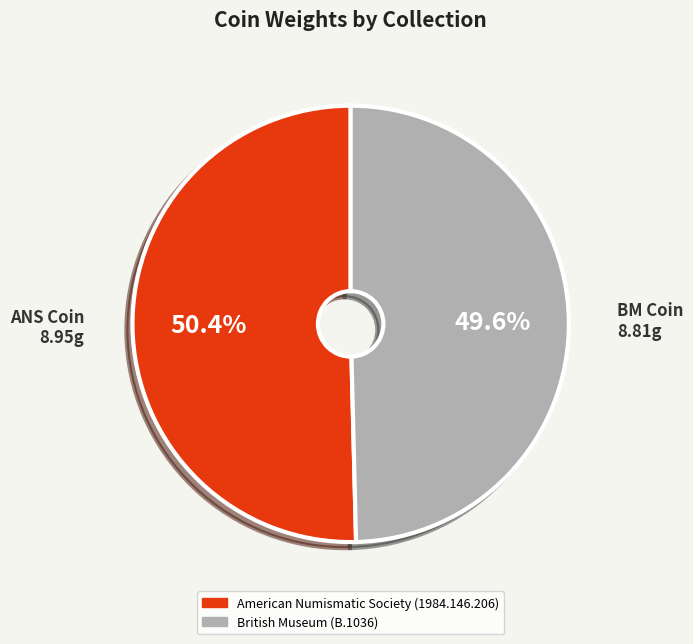

Between ANS Coin 8.95g and BM Coin 8.81g, which is larger?

ANS Coin 8.95g